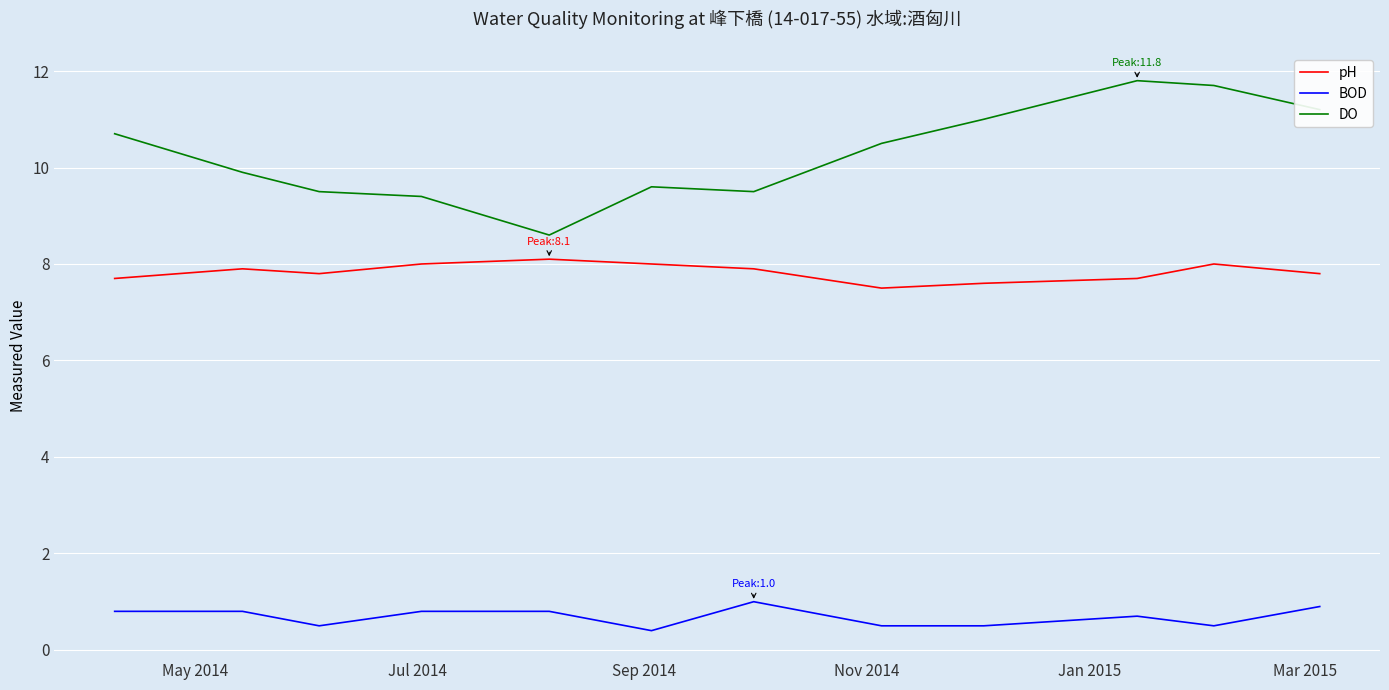

List the series in order of their peak value, lowest first.

BOD, pH, DO